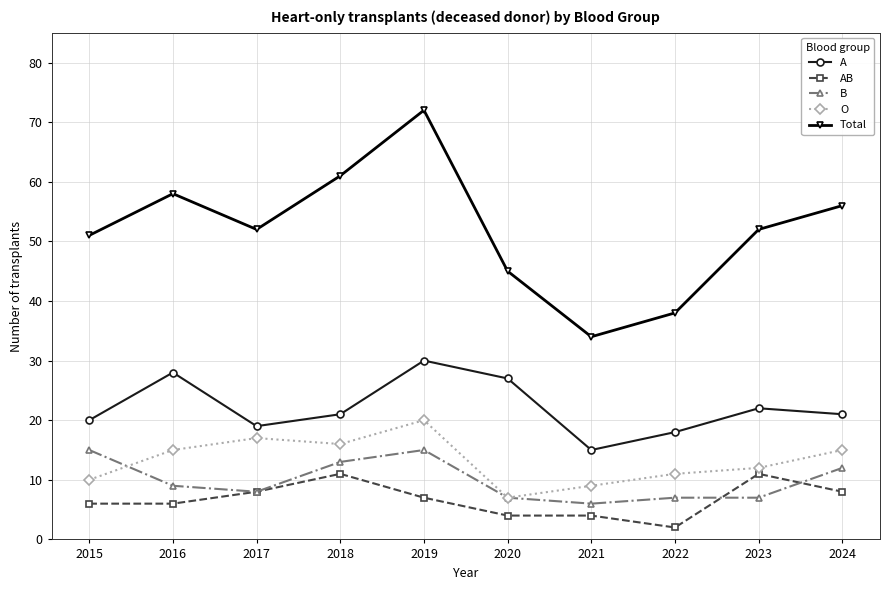

What is the difference between the second highest and minimum values in the O series?

10